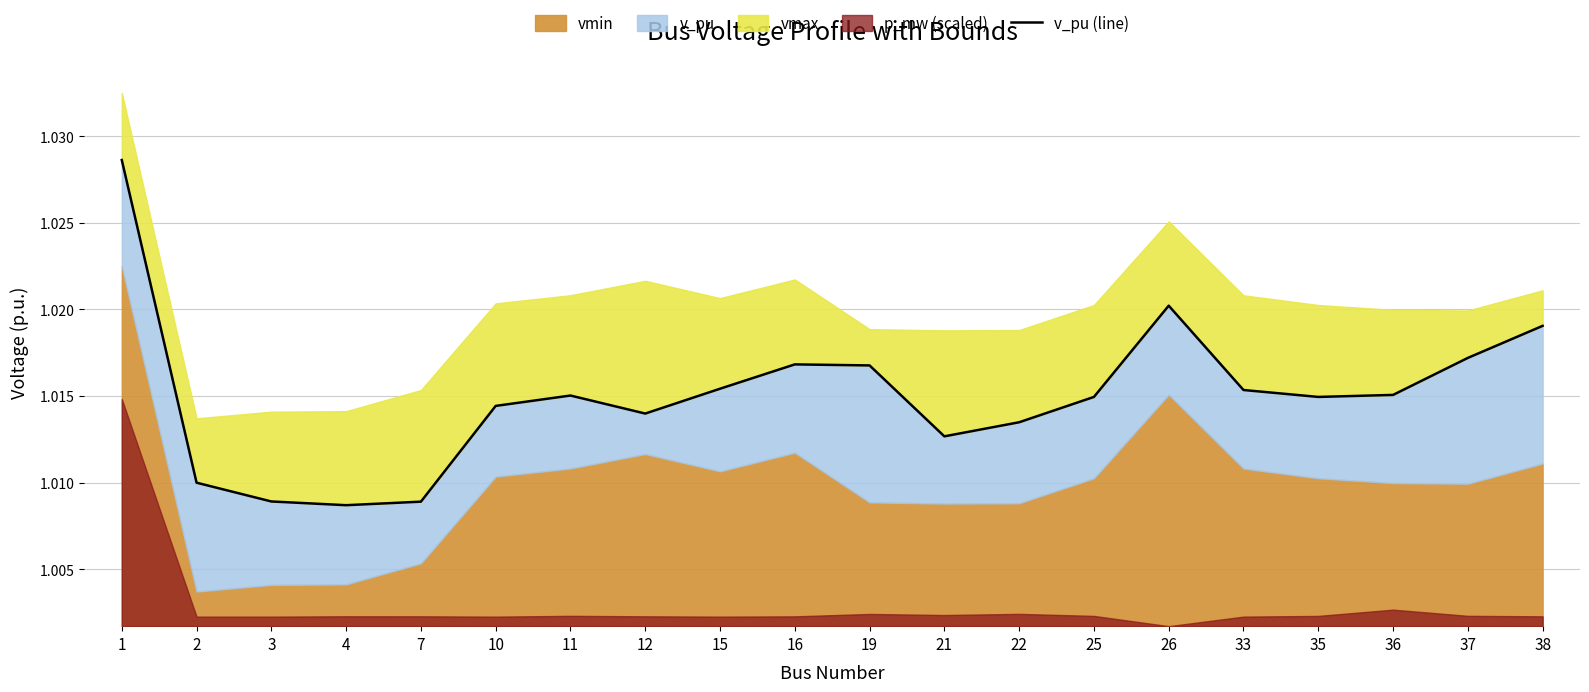

Rank the categories by value from lowest to highest.

4, 7, 3, 2, 21, 22, 12, 10, 25, 35, 11, 36, 33, 15, 19, 16, 37, 38, 26, 1